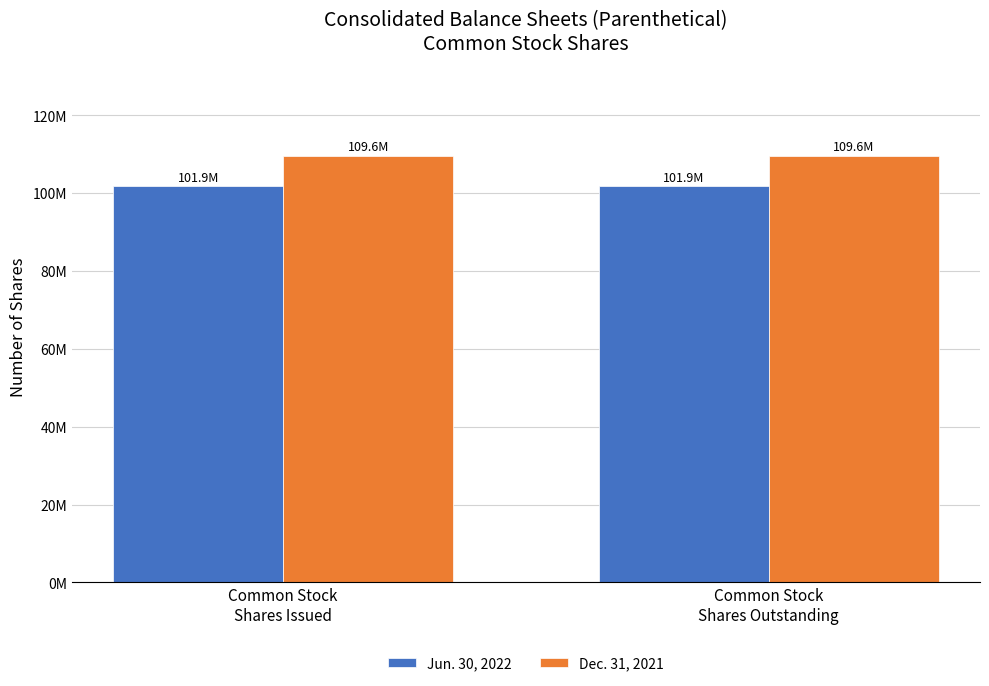

Reading left to right, transcribe all the data shown in this chart.

Jun. 30, 2022: 101860993	101860993
Dec. 31, 2021: 109644474	109644474